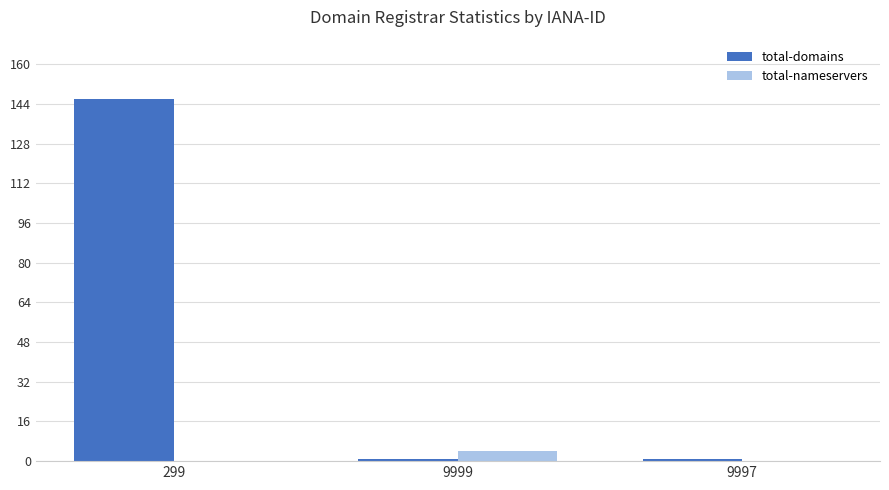

At which category is the sum across all series the highest?

299